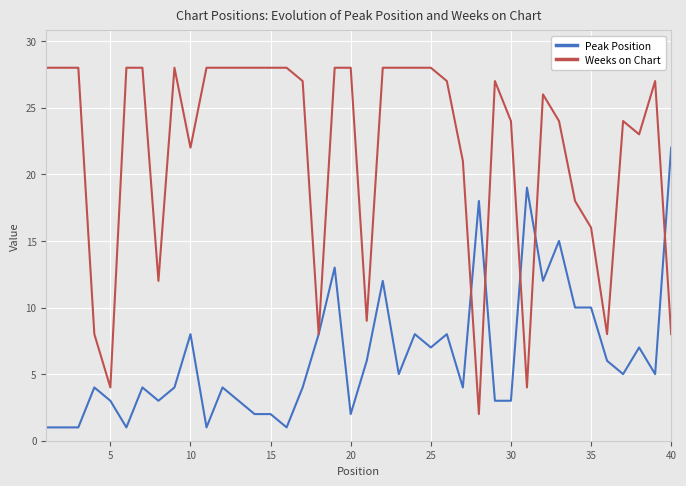

Which series has the widest spread of values?

Weeks on Chart